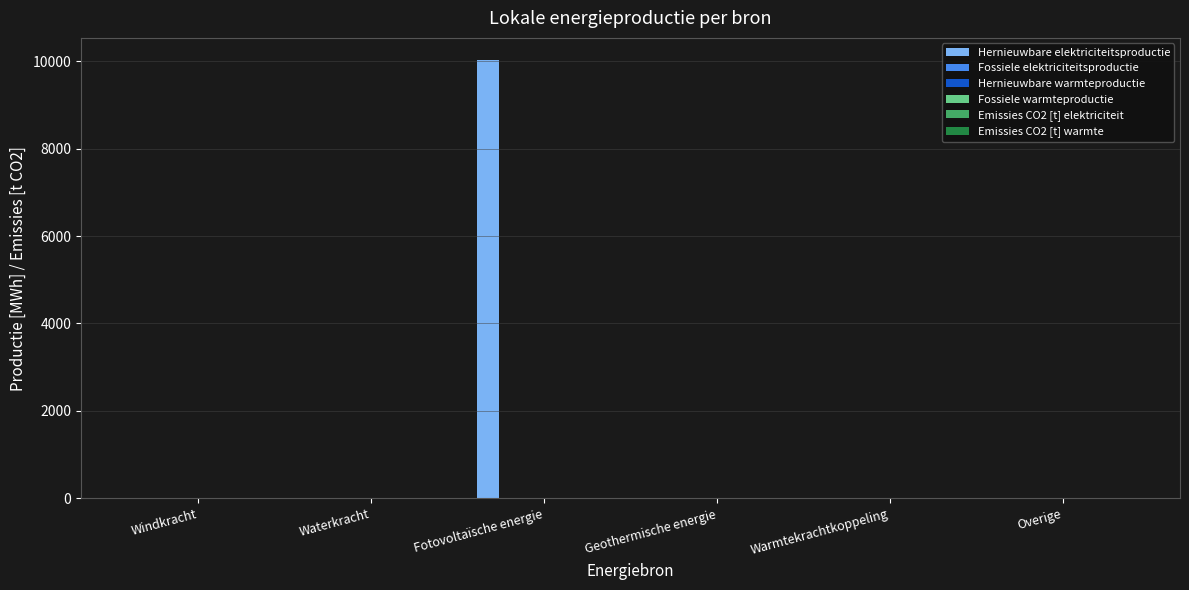

Are the bars horizontal?

No